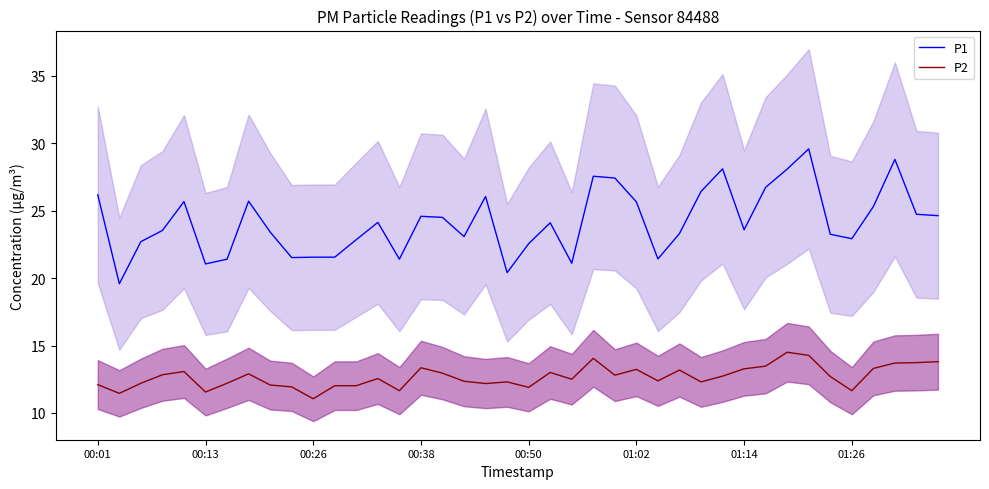

What is the maximum value shown in the chart?

29.6